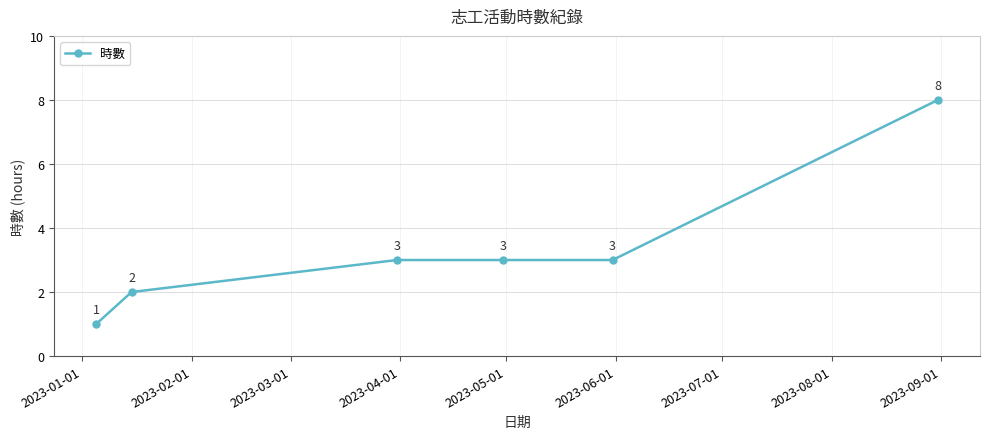

Reading right to left, transcribe all the data shown in this chart.

8	3	3	3	2	1